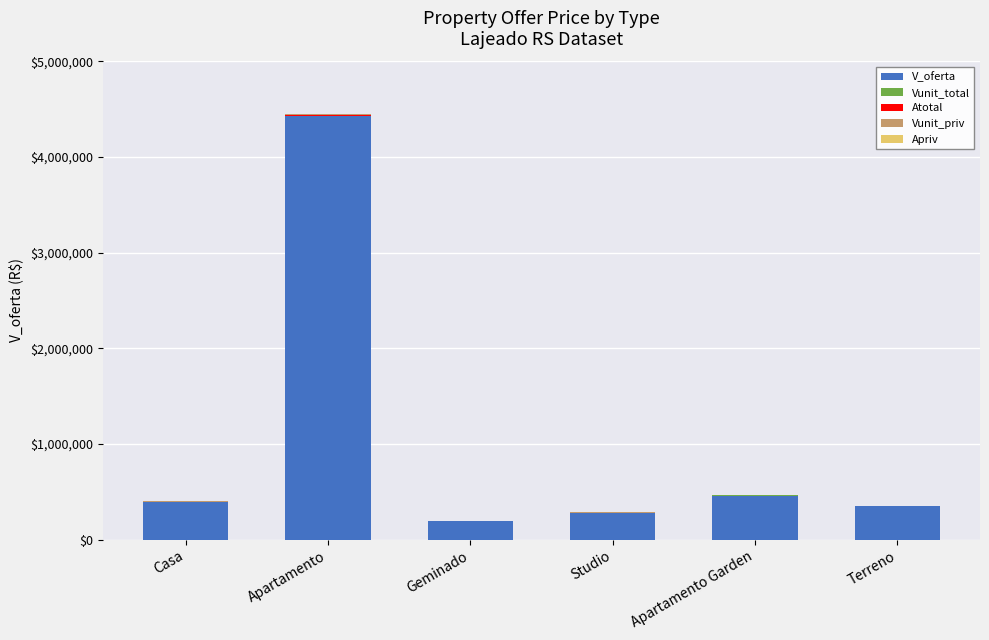

At which category is the sum across all series the highest?

Apartamento